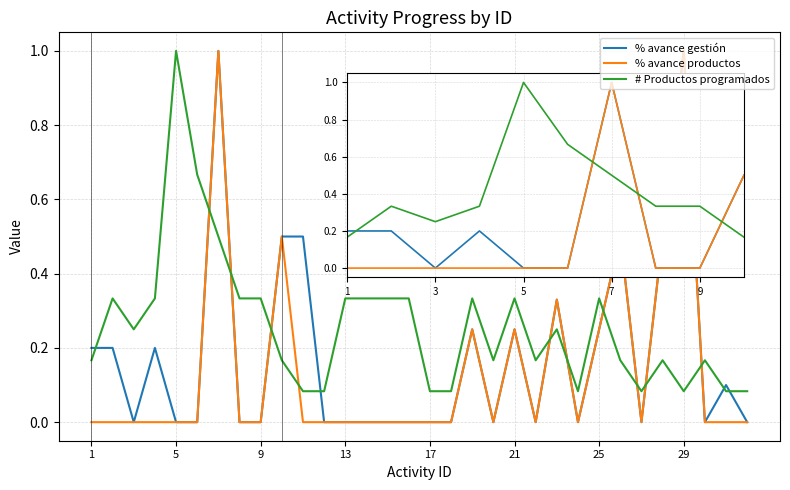

List the series in order of their overall mean, highest first.

# Productos programados, % avance gestión, % avance productos